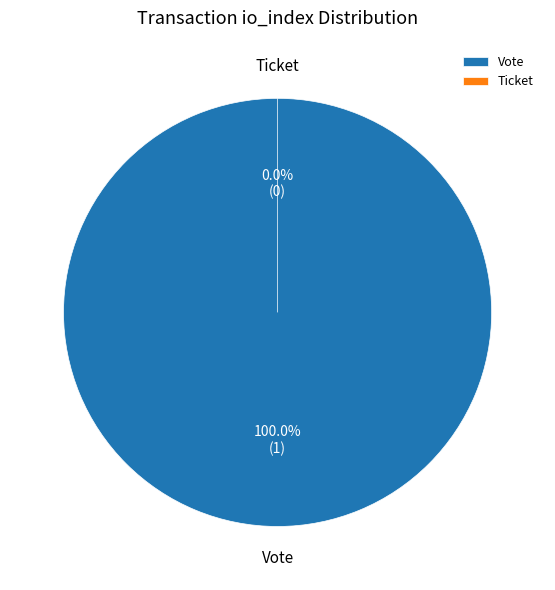

Is the sum of Vote (io_index=1) and Ticket (io_index=0) greater than half?

Yes